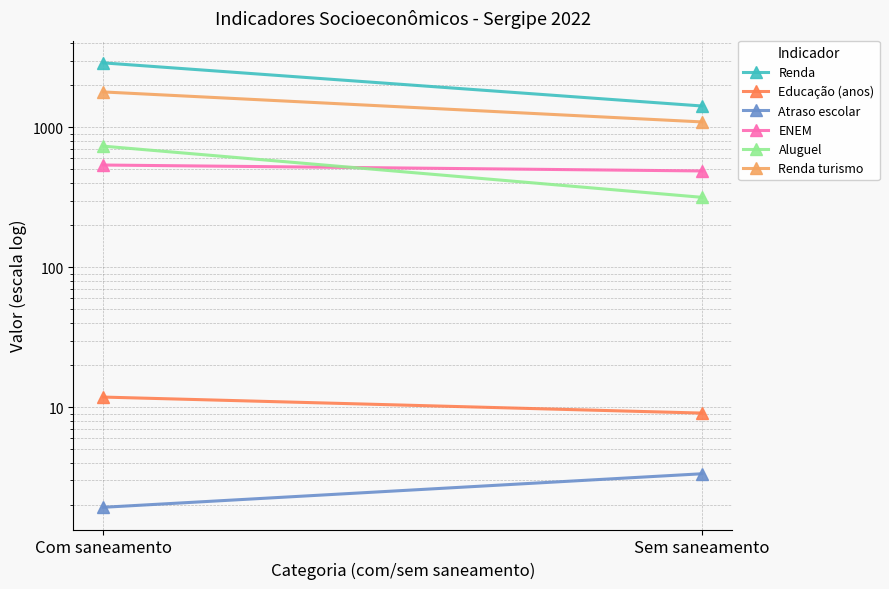

Rank the series at Sem saneamento from highest to lowest value.

Renda, Renda turismo, ENEM, Aluguel, Educação (anos), Atraso escolar